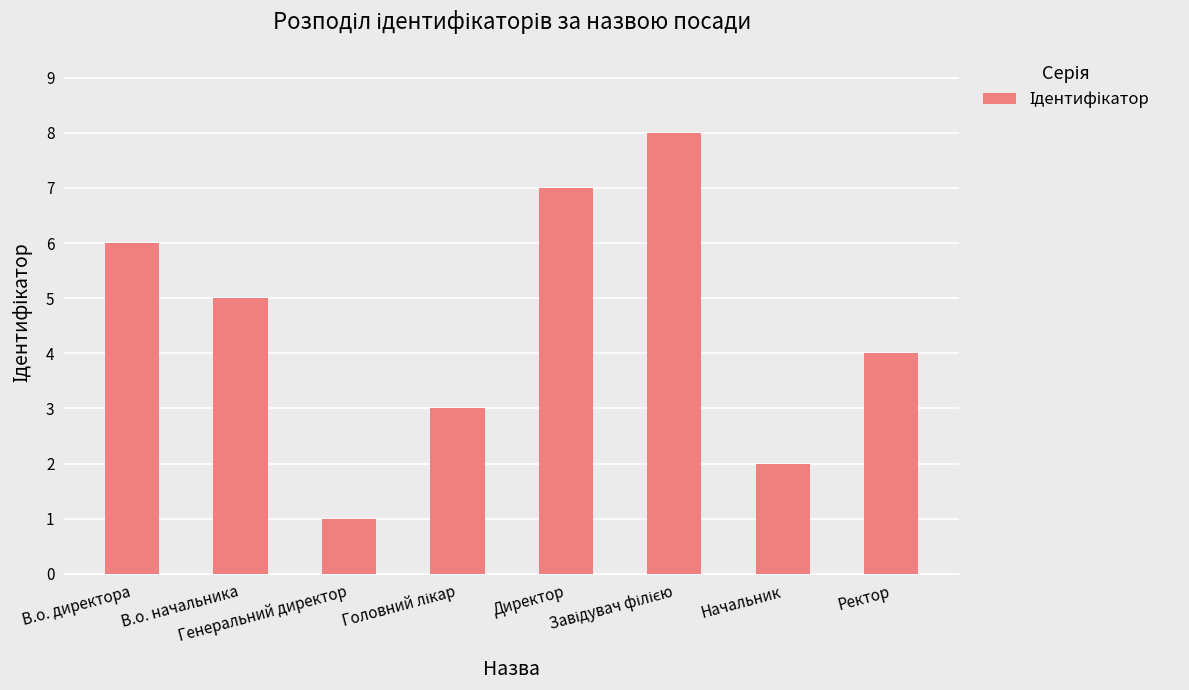

What is the maximum value shown in the chart?

8